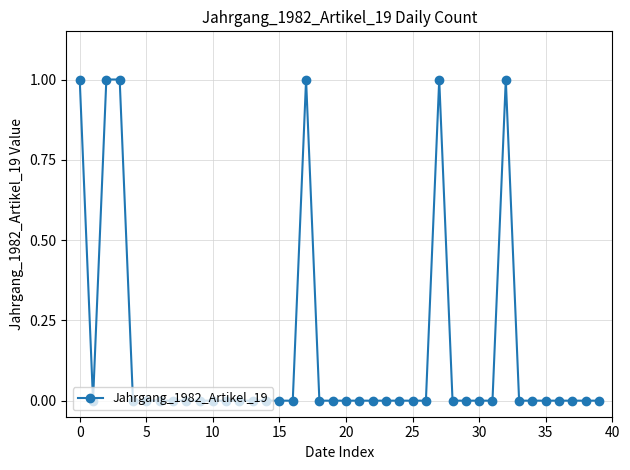

What is the value of the 33rd point from the left?

1